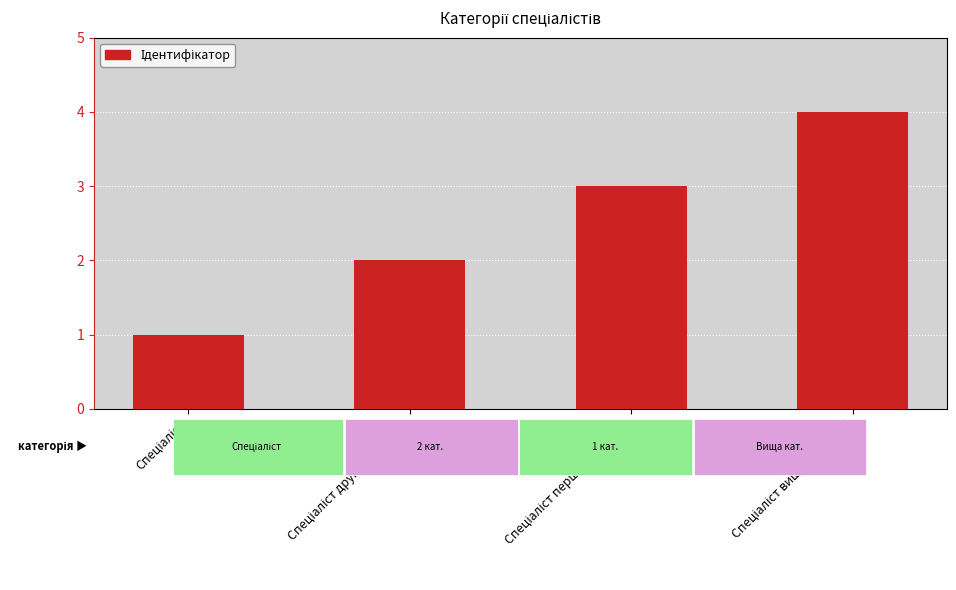

What is the difference between the maximum and minimum values?

3